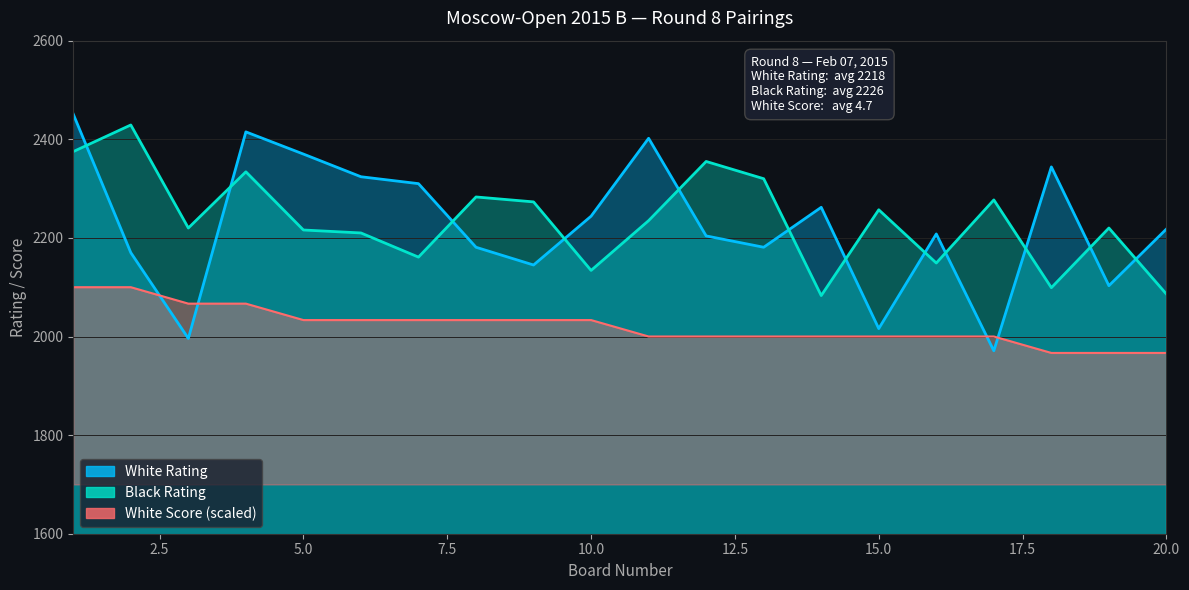

Where does the Black Rating series first go above 2235?

1